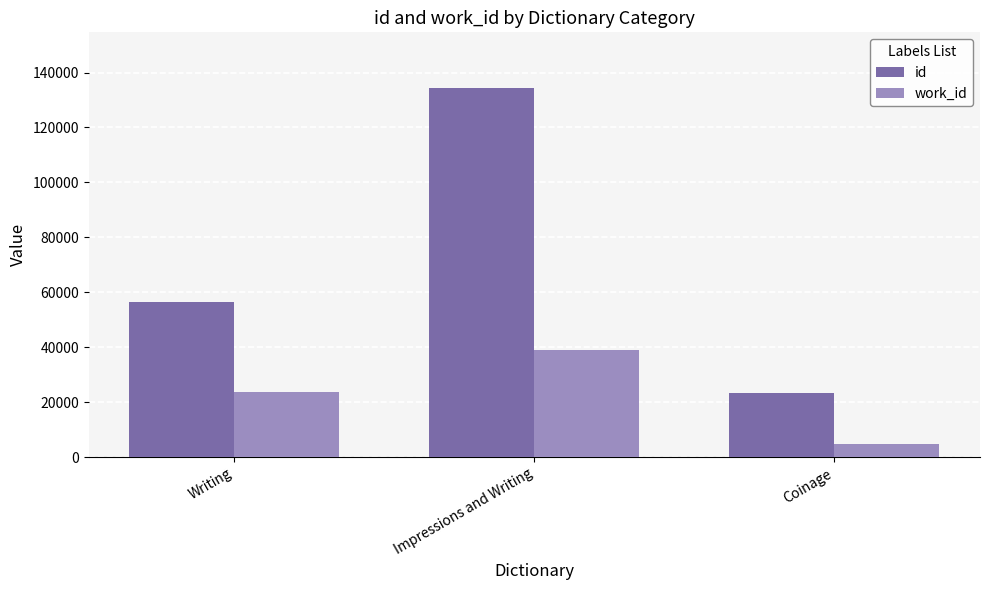

Reading left to right, extract all data points from this chart.

id: Writing=56544	Impressions and Writing=134457	Coinage=23371
work_id: Writing=23571	Impressions and Writing=38916	Coinage=4702